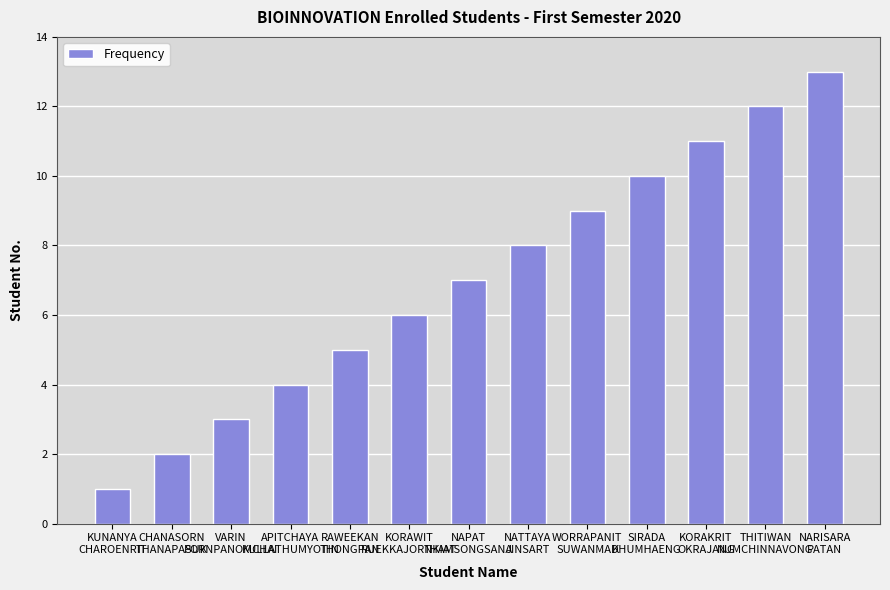

How many bars are there in total?

13